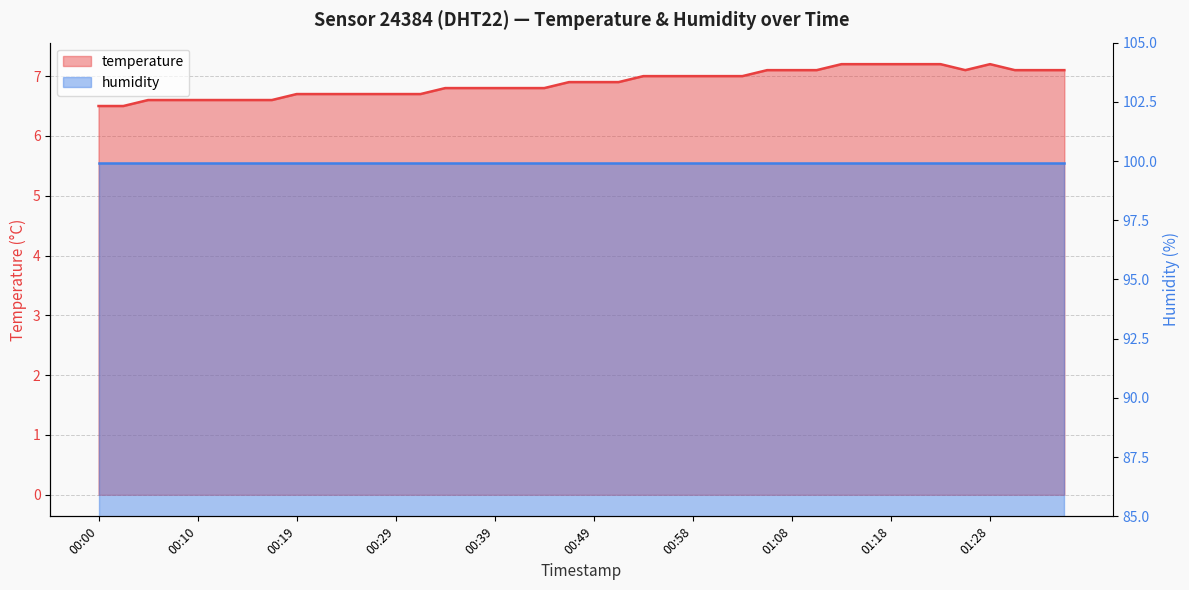

List the labels in order of value, largest first.

01:13, 01:15, 01:18, 01:20, 01:23, 01:28, 01:06, 01:08, 01:11, 01:25, 01:30, 01:32, 01:35, 00:53, 00:56, 00:58, 01:01, 01:03, 00:46, 00:49, 00:51, 00:34, 00:36, 00:39, 00:41, 00:44, 00:19, 00:22, 00:24, 00:27, 00:29, 00:31, 00:05, 00:07, 00:10, 00:12, 00:14, 00:17, 00:00, 00:02